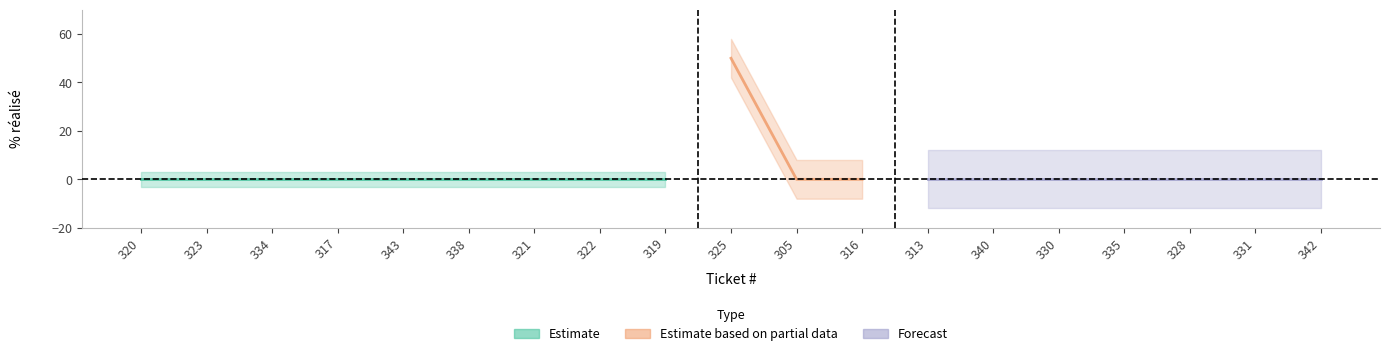

At which label does Estimate based on partial data reach its peak?

325